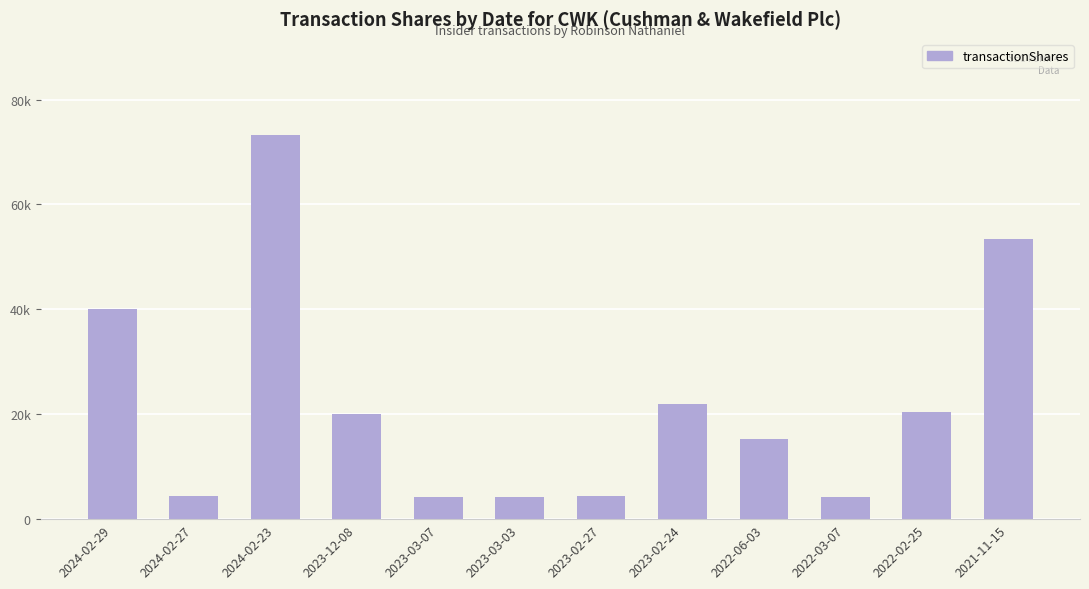

Reading left to right, transcribe all the data shown in this chart.

40000	4445	73255	20000	4201	4173	4446	21860	15231	4202	20367	53329